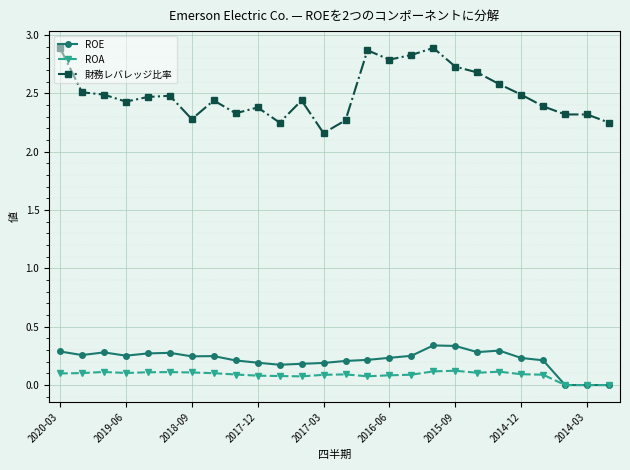

What is the greatest value displayed?

2.9